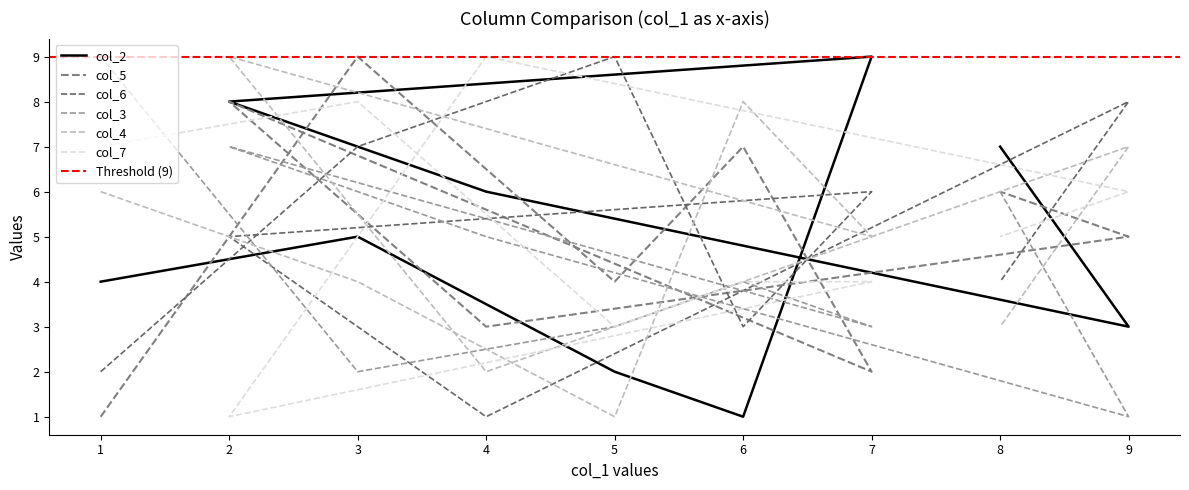

Reading right to left, extract all data points from this chart.

col_2: 7	3	6	8	9	1	2	5	4
col_5: 6	5	3	8	2	7	4	9	1
col_6: 4	8	1	5	6	3	9	7	2
col_3: 6	1	5	7	3	4	3	2	9
col_4: 3	7	2	9	5	8	1	4	6
col_7: 5	6	9	1	4	4	3	8	7